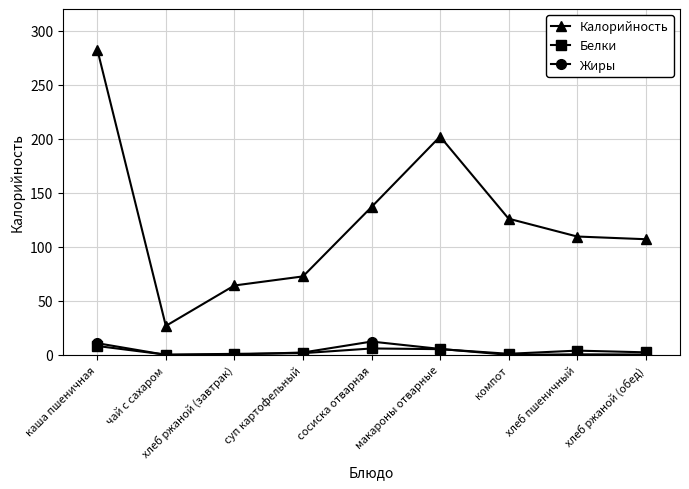

True or false: Белки has more than 0 points higher than both neighbors.

True